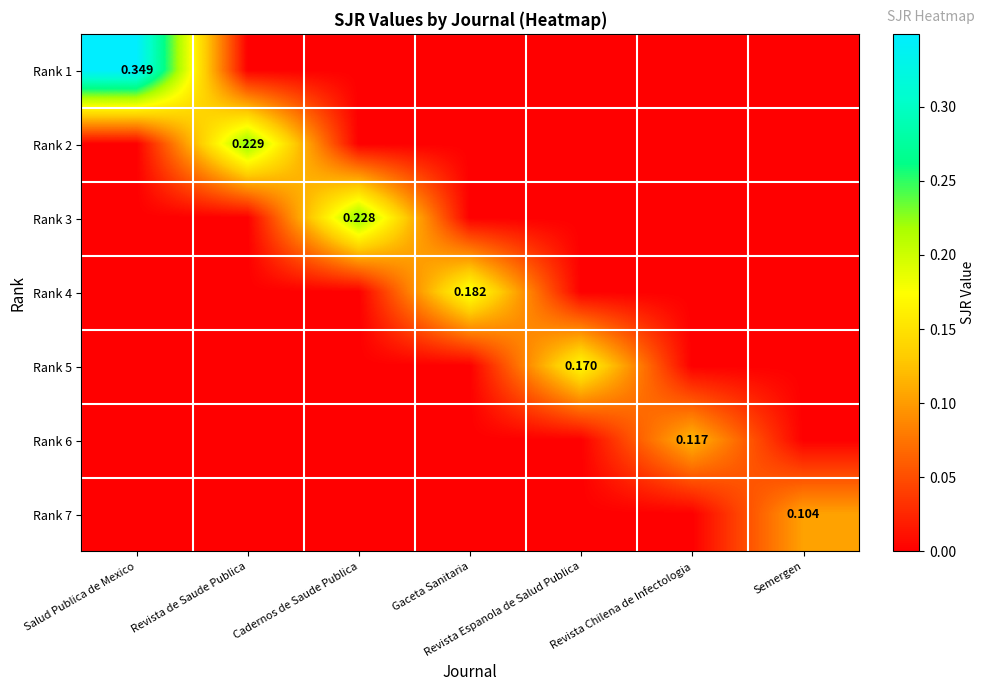

At Revista Espanola de Salud Publica, list the series in order from smallest to largest.

Rank 1, Rank 2, Rank 3, Rank 4, Rank 6, Rank 7, Rank 5